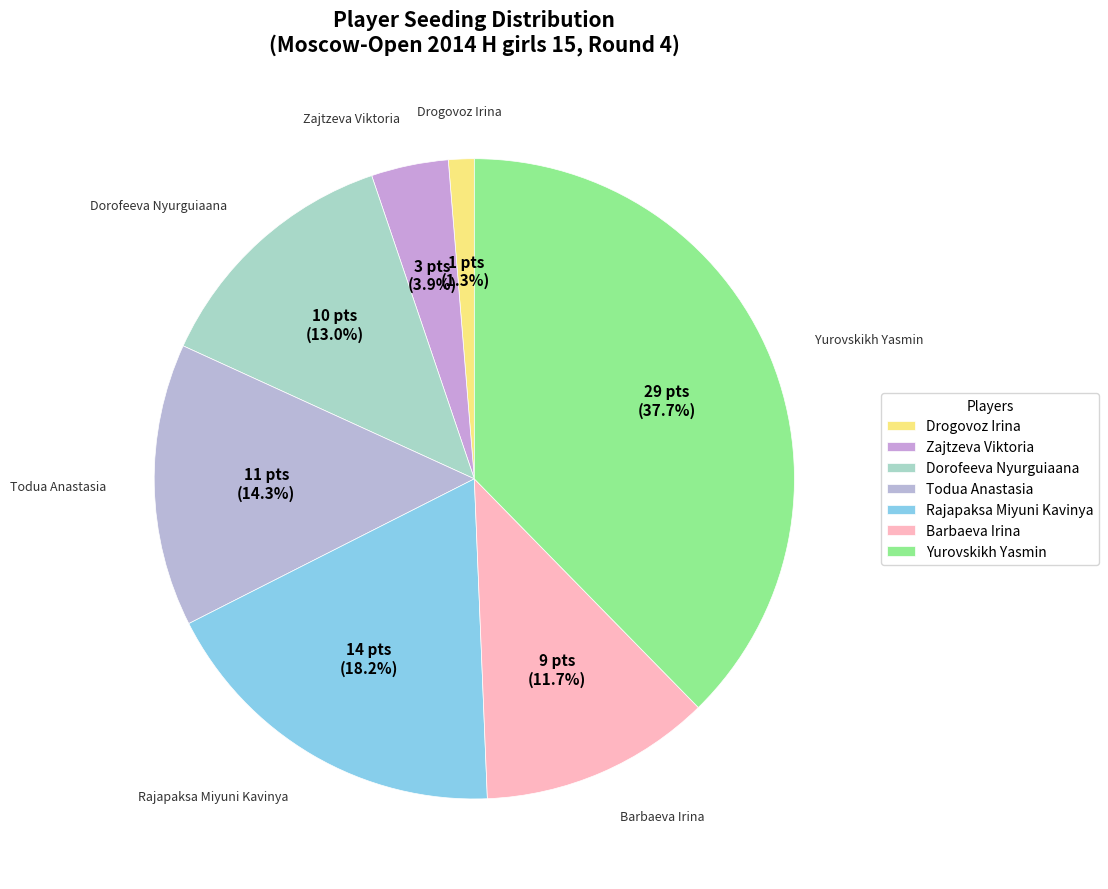

Which slice is the smallest?

Drogovoz Irina